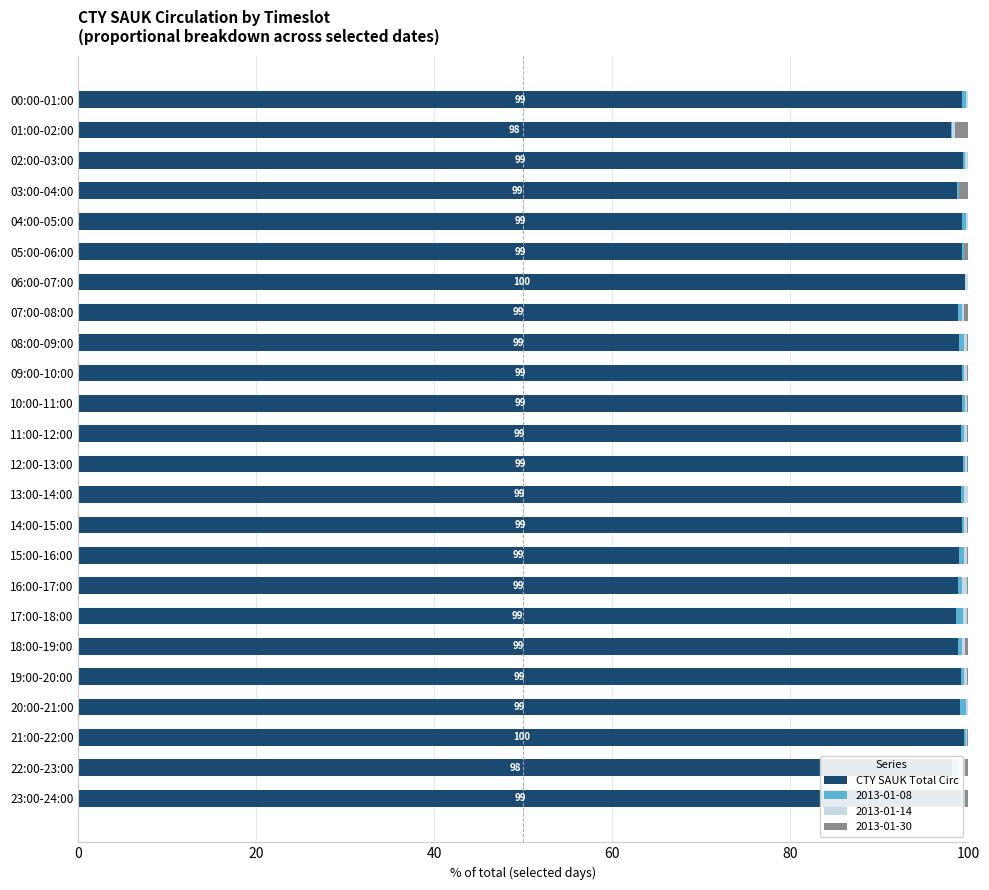

The value of CTY SAUK Total Circ at 19:00-20:00 is 169.0. True or false?

False